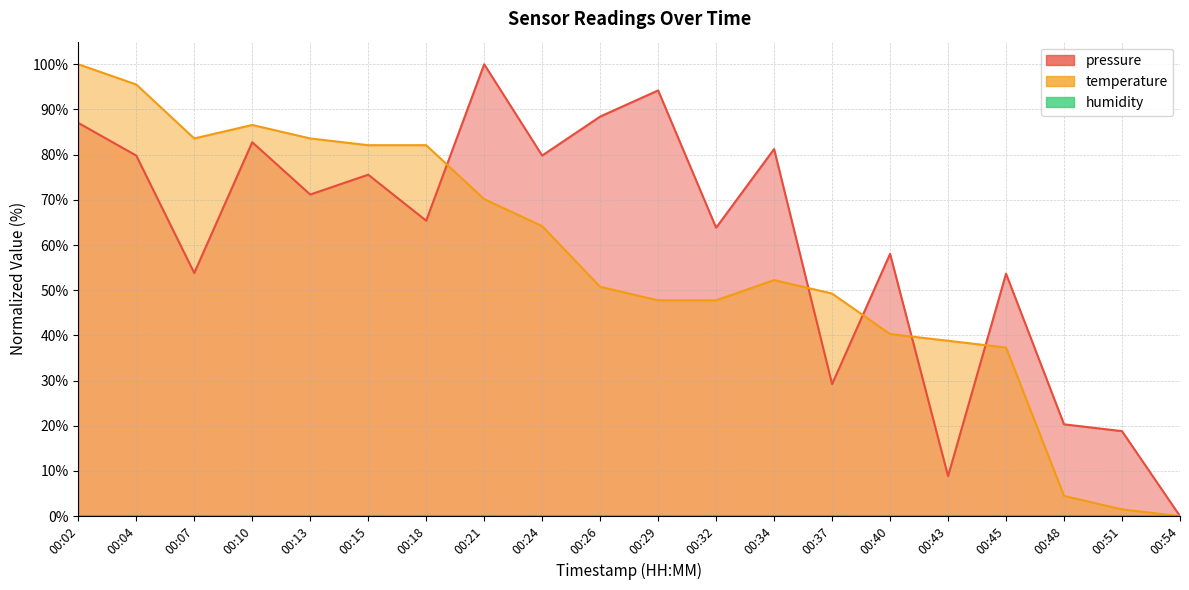

Read the temperature value at 00:29.

47.8